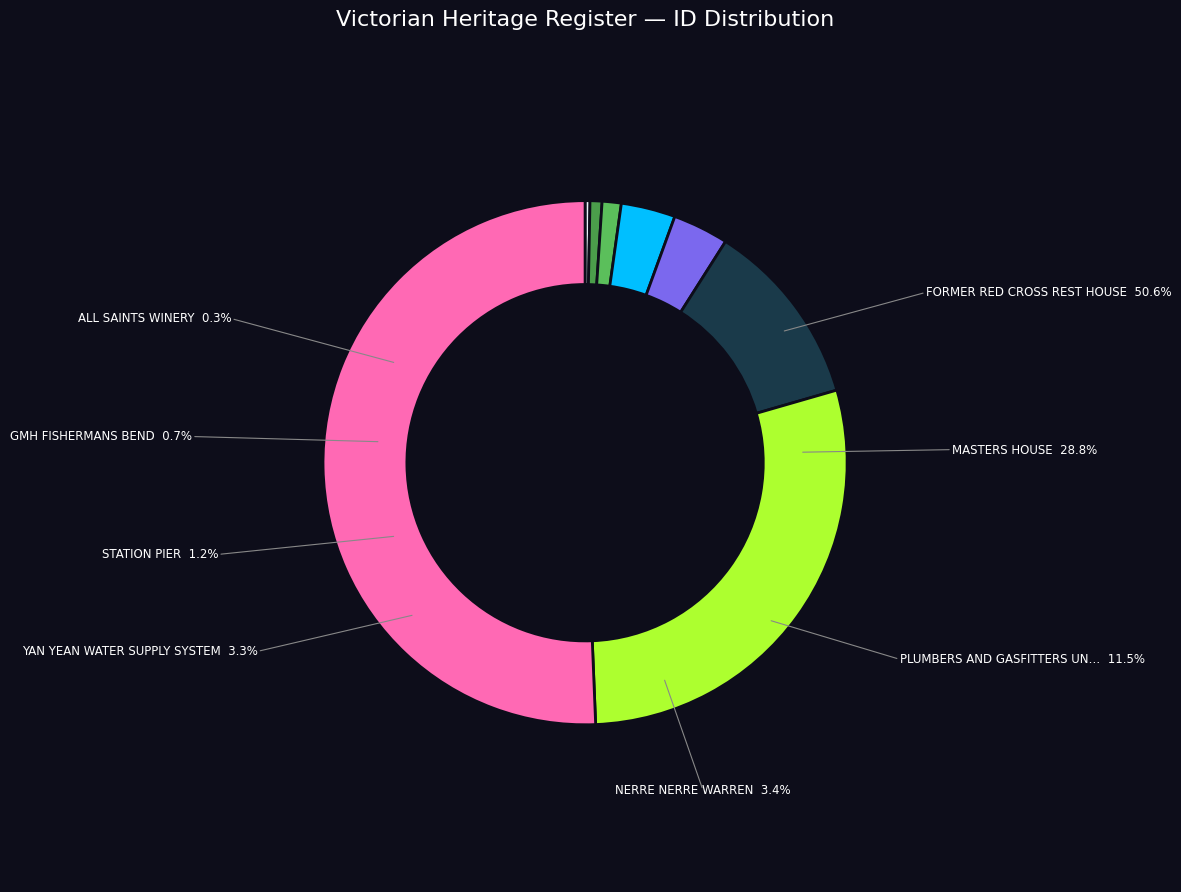

To the nearest percent, what is the difference between the largest and smallest slice percentages?

50%